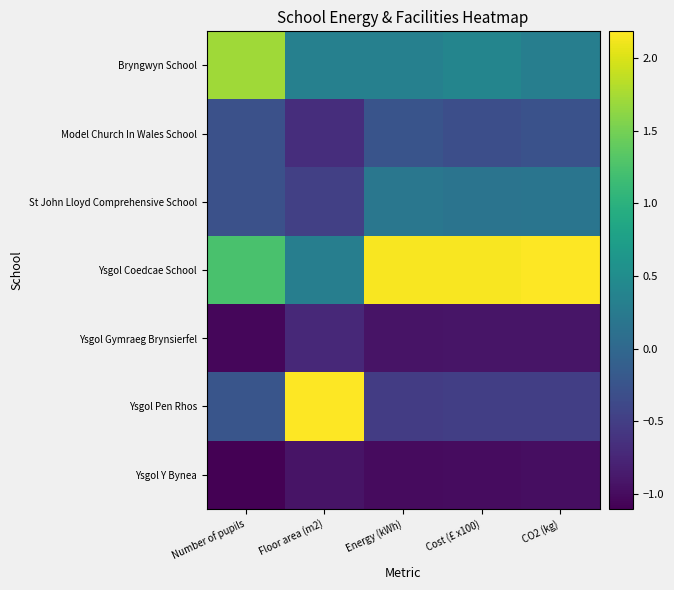

Reading left to right, extract all data points from this chart.

Bryngwyn School: Number of pupils=1.7	Floor area (m2)=0.3	Energy (kWh)=0.3	Cost (£ x100)=0.4	CO2 (kg)=0.3
Model Church In Wales School: Number of pupils=-0.3	Floor area (m2)=-0.7	Energy (kWh)=-0.3	Cost (£ x100)=-0.3	CO2 (kg)=-0.3
St John Lloyd Comprehensive School: Number of pupils=-0.3	Floor area (m2)=-0.5	Energy (kWh)=0.2	Cost (£ x100)=0.2	CO2 (kg)=0.2
Ysgol Coedcae School: Number of pupils=1.2	Floor area (m2)=0.3	Energy (kWh)=2.2	Cost (£ x100)=2.2	CO2 (kg)=2.2
Ysgol Gymraeg Brynsierfel: Number of pupils=-1.0	Floor area (m2)=-0.7	Energy (kWh)=-0.9	Cost (£ x100)=-0.9	CO2 (kg)=-0.9
Ysgol Pen Rhos: Number of pupils=-0.2	Floor area (m2)=2.2	Energy (kWh)=-0.5	Cost (£ x100)=-0.5	CO2 (kg)=-0.5
Ysgol Y Bynea: Number of pupils=-1.1	Floor area (m2)=-0.9	Energy (kWh)=-1.0	Cost (£ x100)=-1.0	CO2 (kg)=-1.0